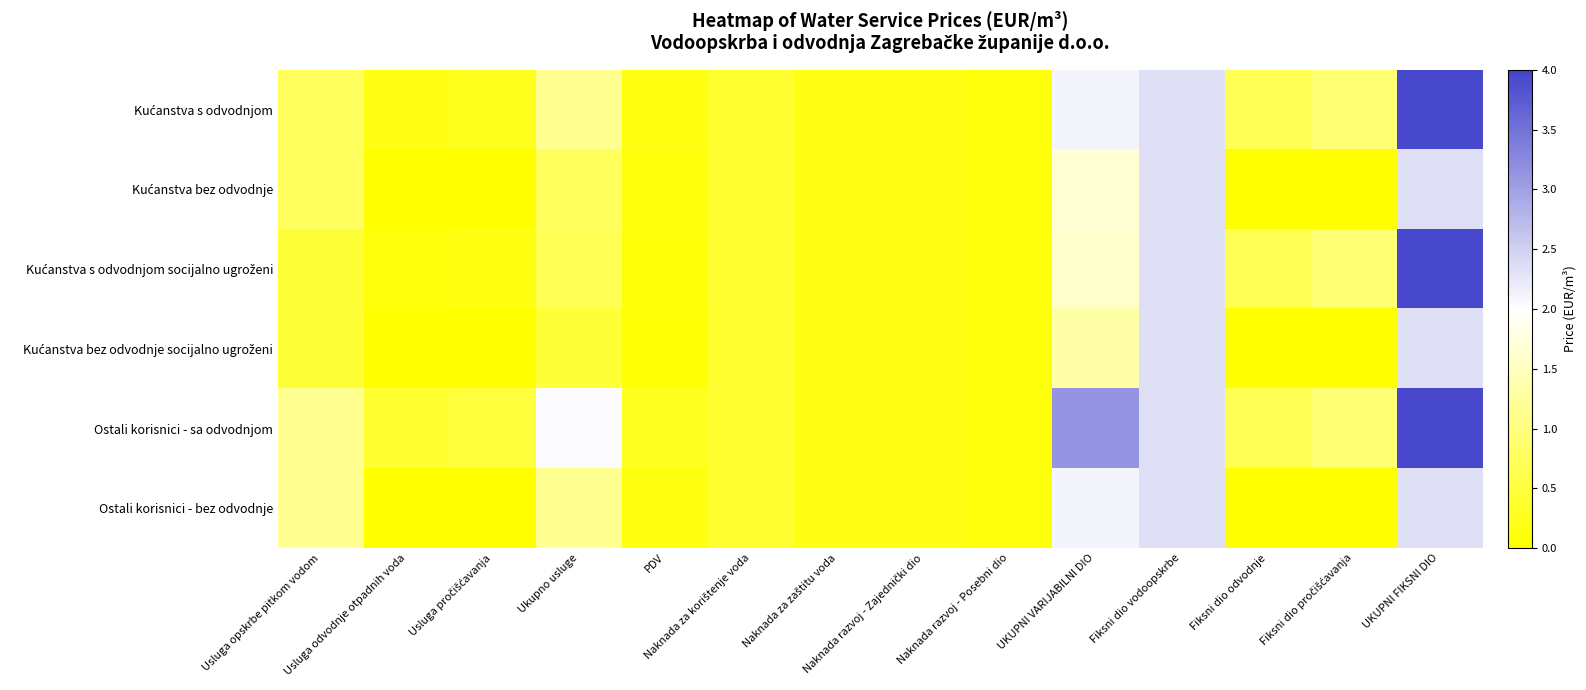

Which series has the largest total across all categories?

Ostali korisnici - sa odvodnjom